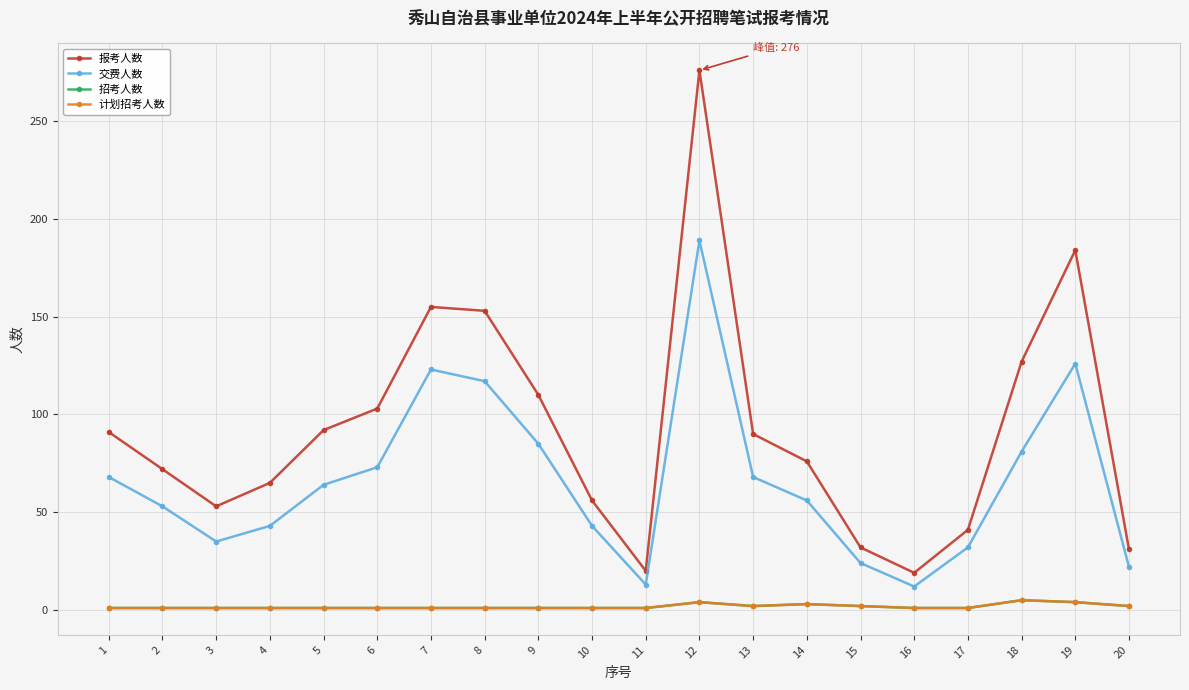

True or false: 交费人数 and 计划招考人数 cross at least once.

False